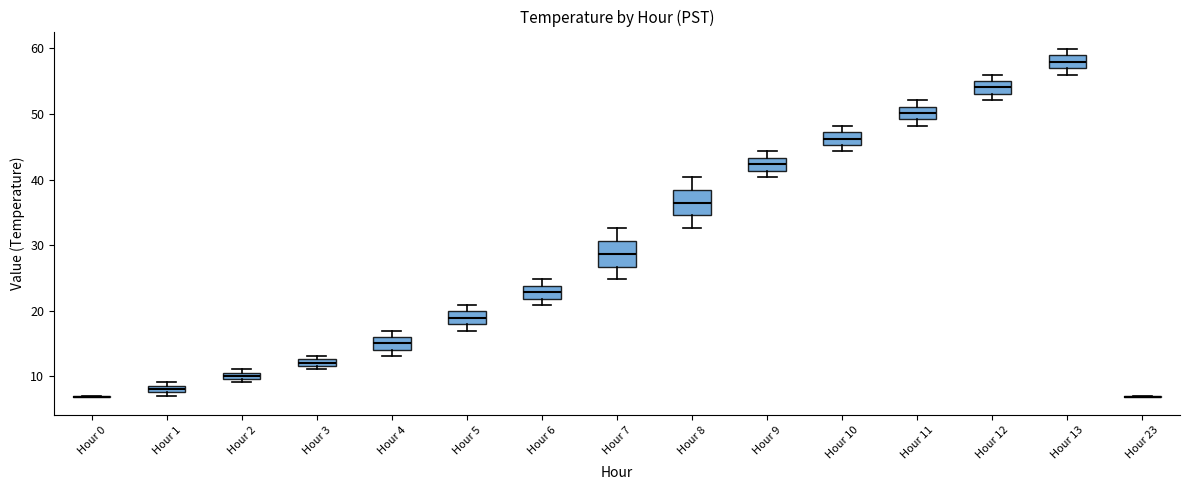

Where does the median line of the box for Hour 13 sit on the y-axis? The values are not printed on the chart, so give them approximately, as read against the axis.

58